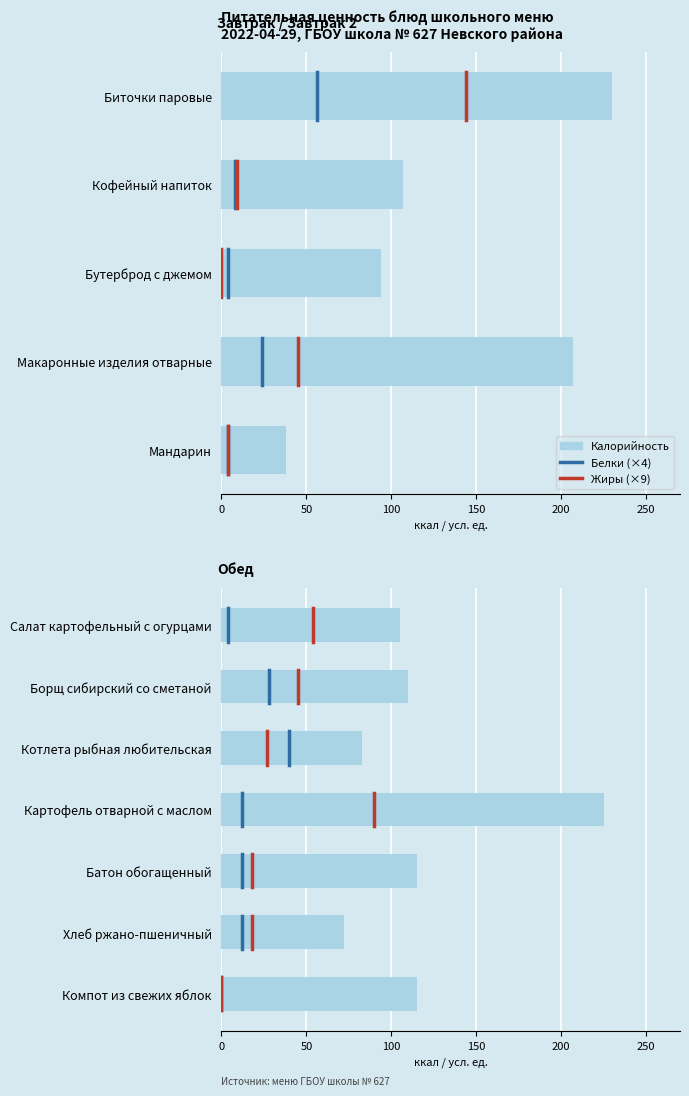

At how many categories does at least one series exceed 78?

10